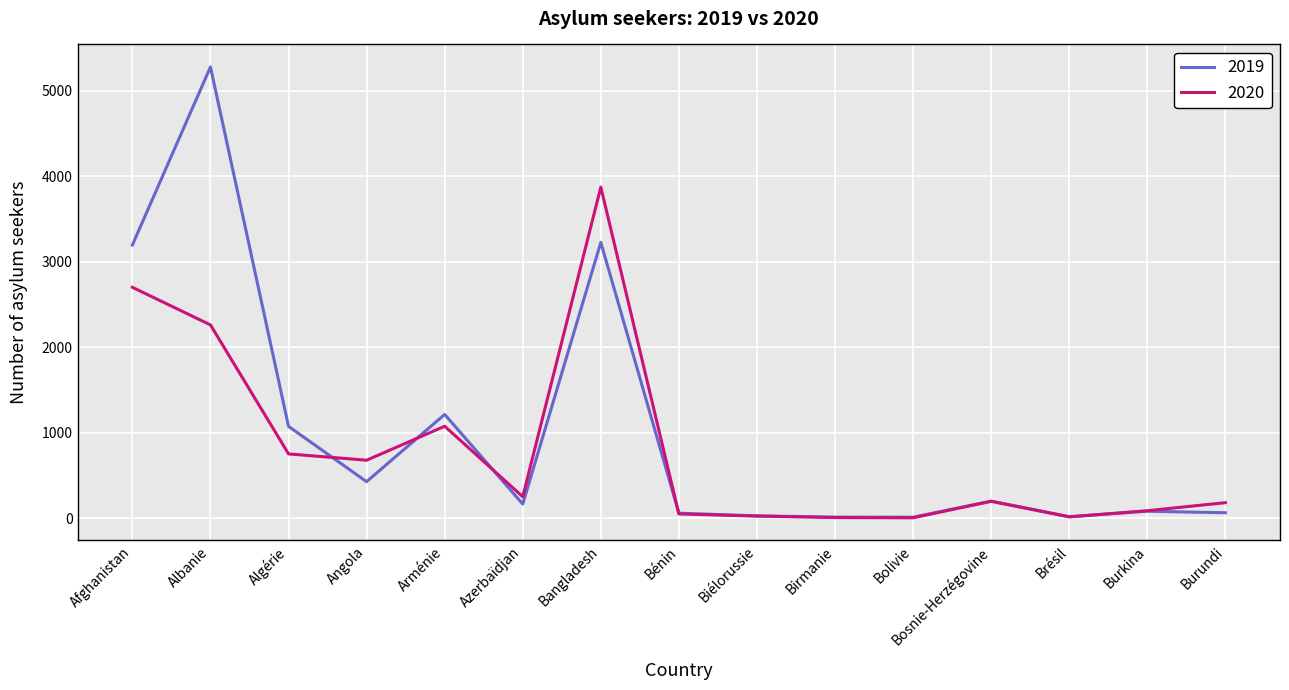

Which series has the largest total across all categories?

2019